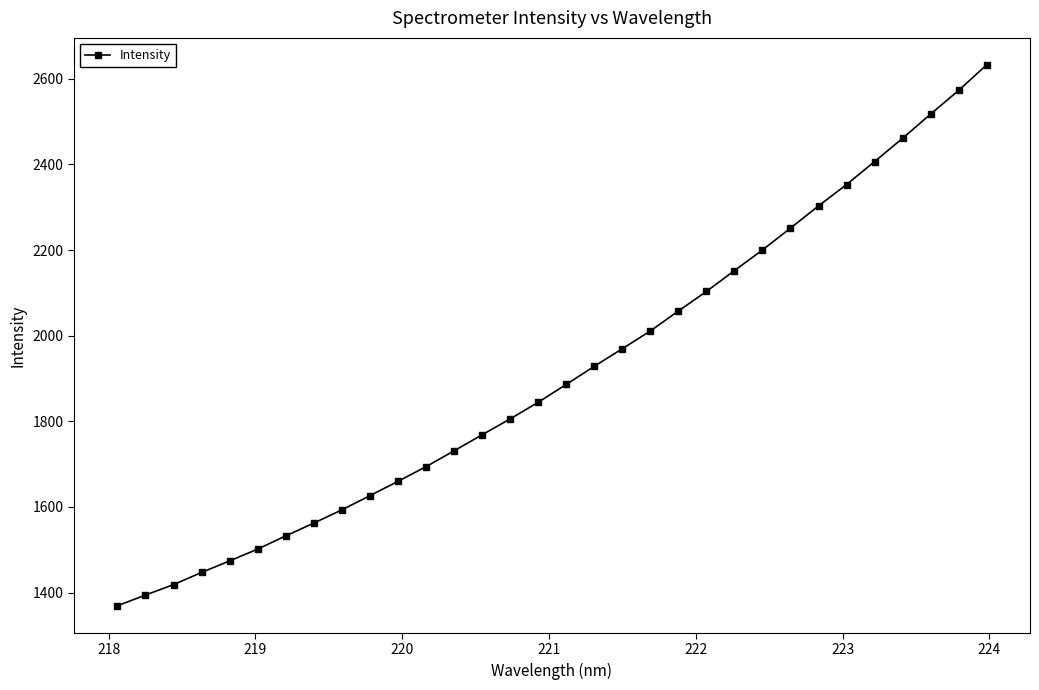

What is the smallest value displayed?

1369.1